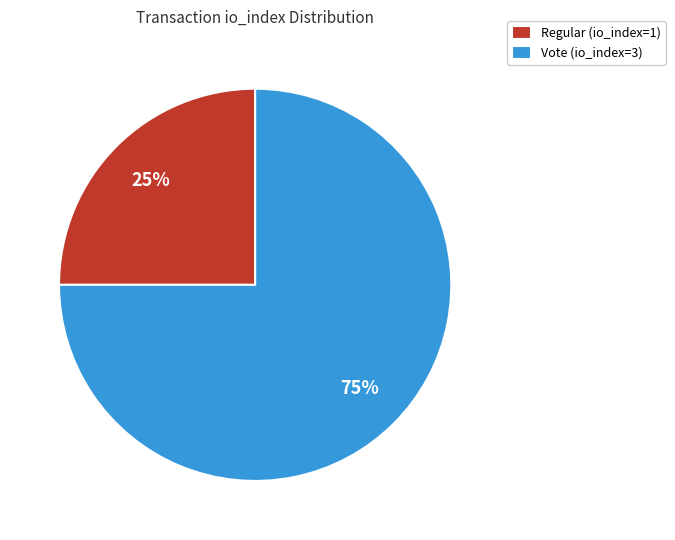

What percentage is the Regular (io_index=1) slice, to the nearest percent?

25%